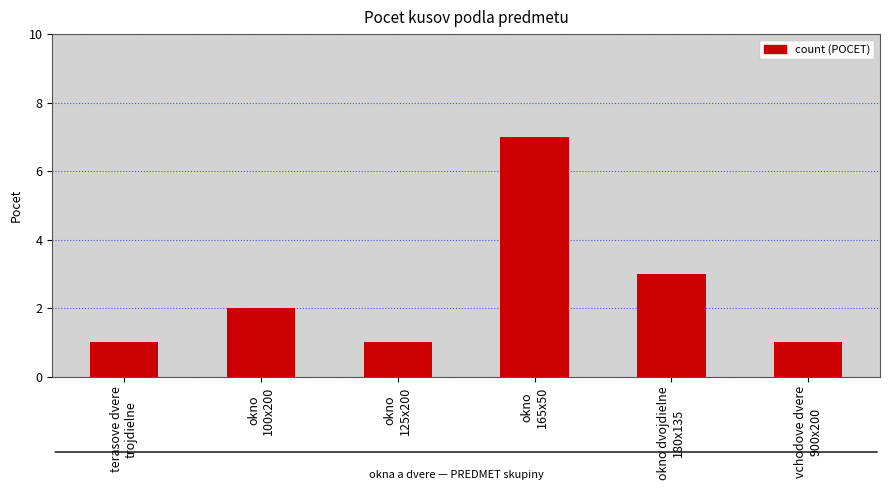

What is the ratio of the value at okno
165x50 to the value at terasove dvere
trojdielne?

7.0